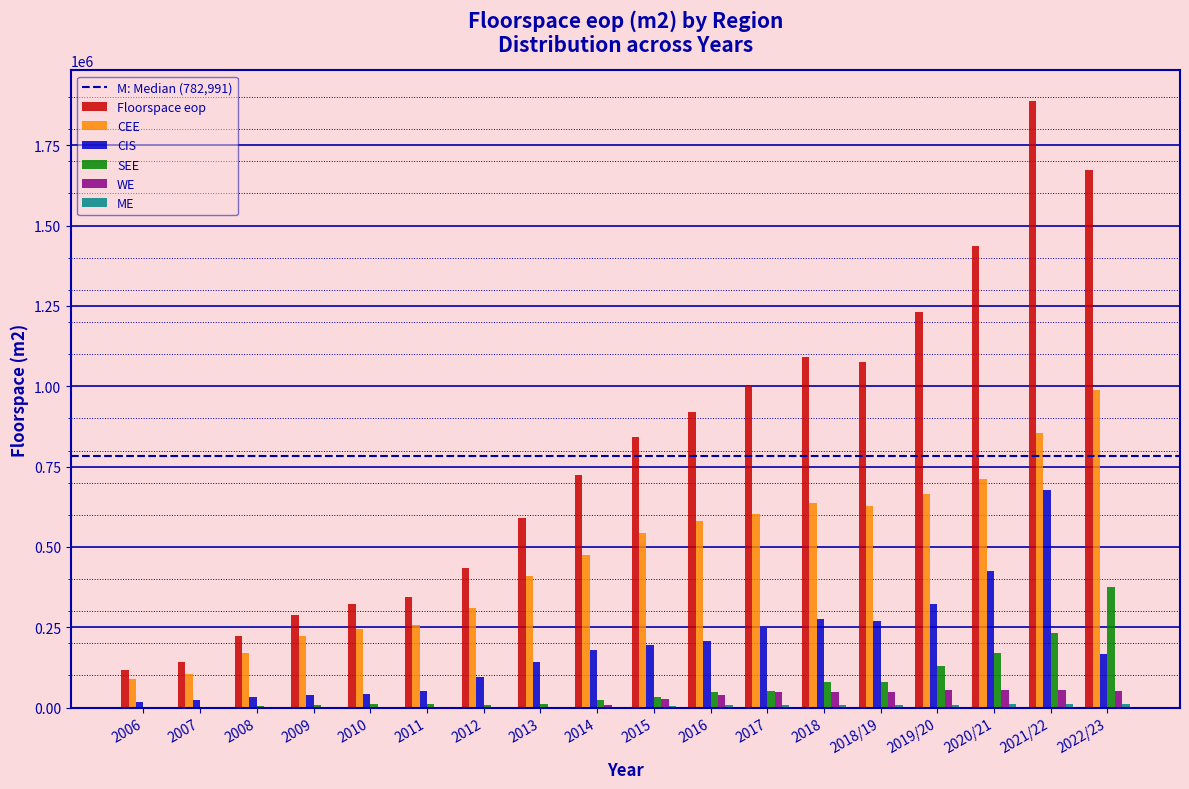

At which category is the sum across all series the highest?

2021/22